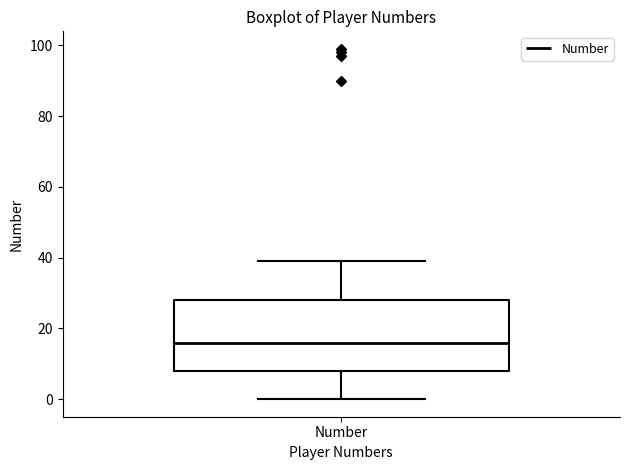

Transcribe this box plot: give where the median line is, the range the box spans, and where the two whiskers end, as read against the y-axis. The values are not printed on the chart, so give them approximately, as read against the axis.

median 16, box 8 to 28, whiskers 0 to 40